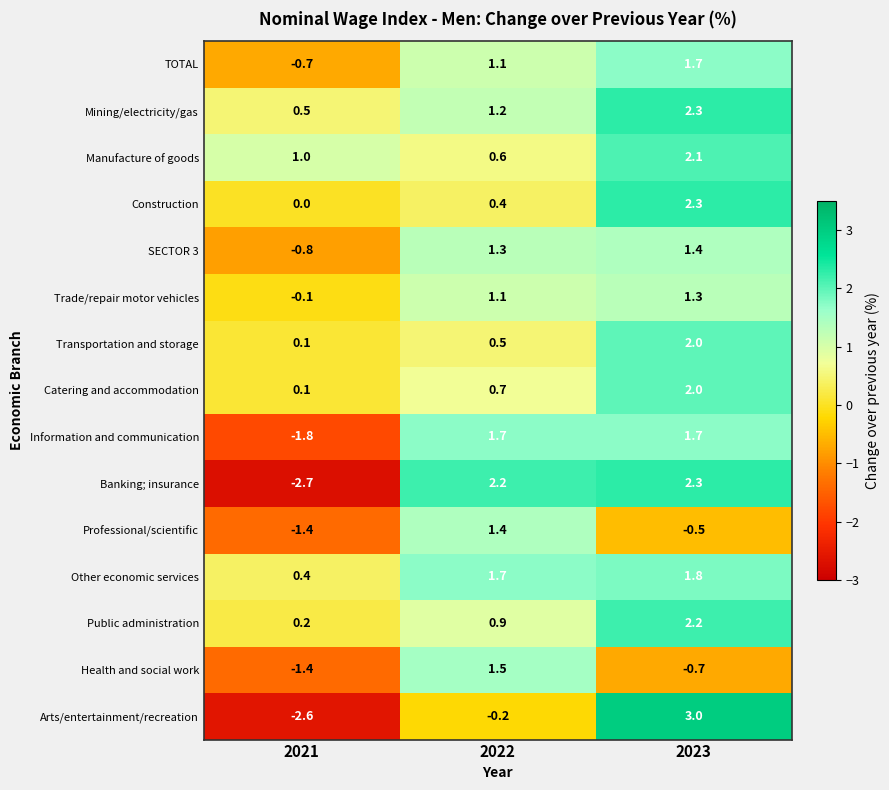

How many values in the Manufacture of goods series are below 1?

1